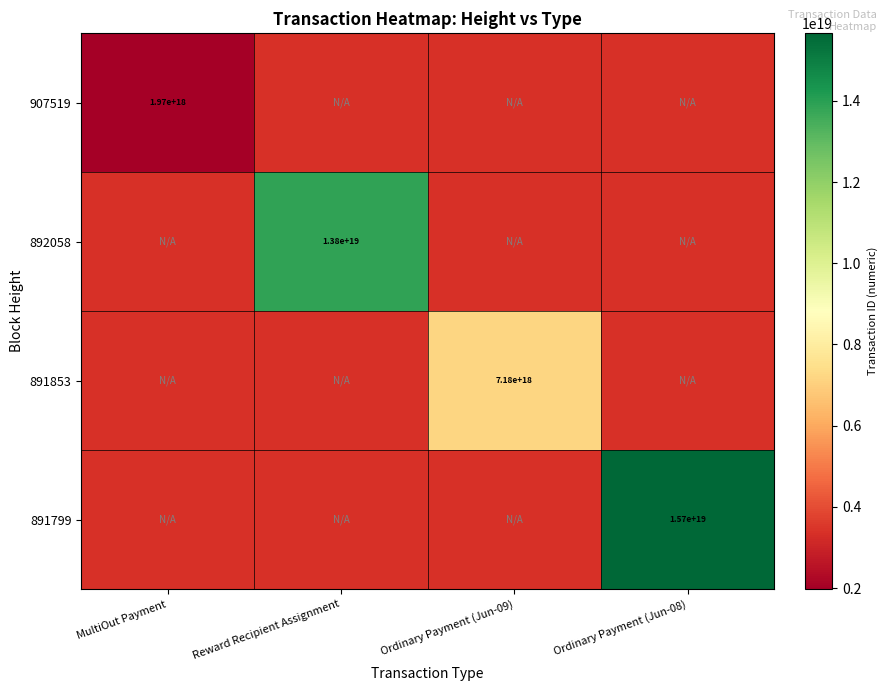

The value of 907519 at MultiOut Payment is 742590149541826816. True or false?

False